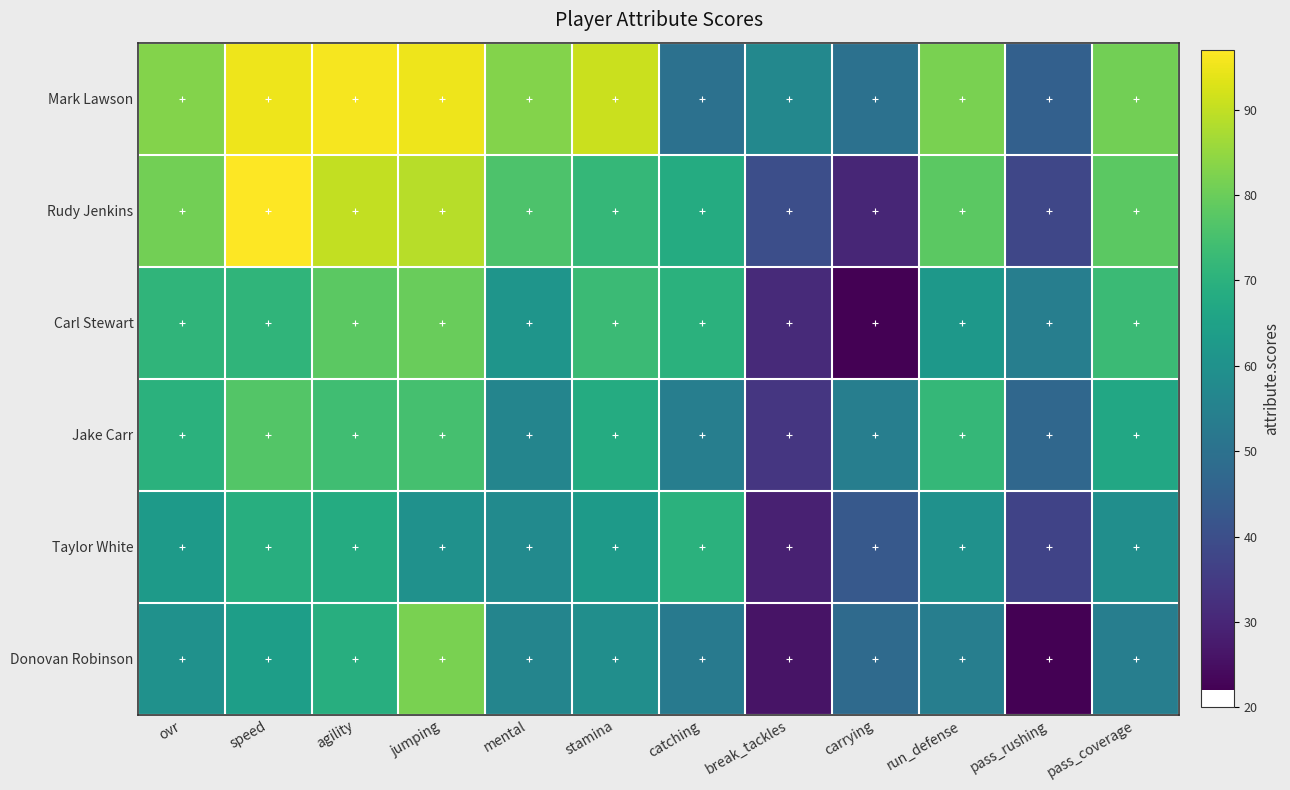

At which category is the sum across all series the highest?

jumping